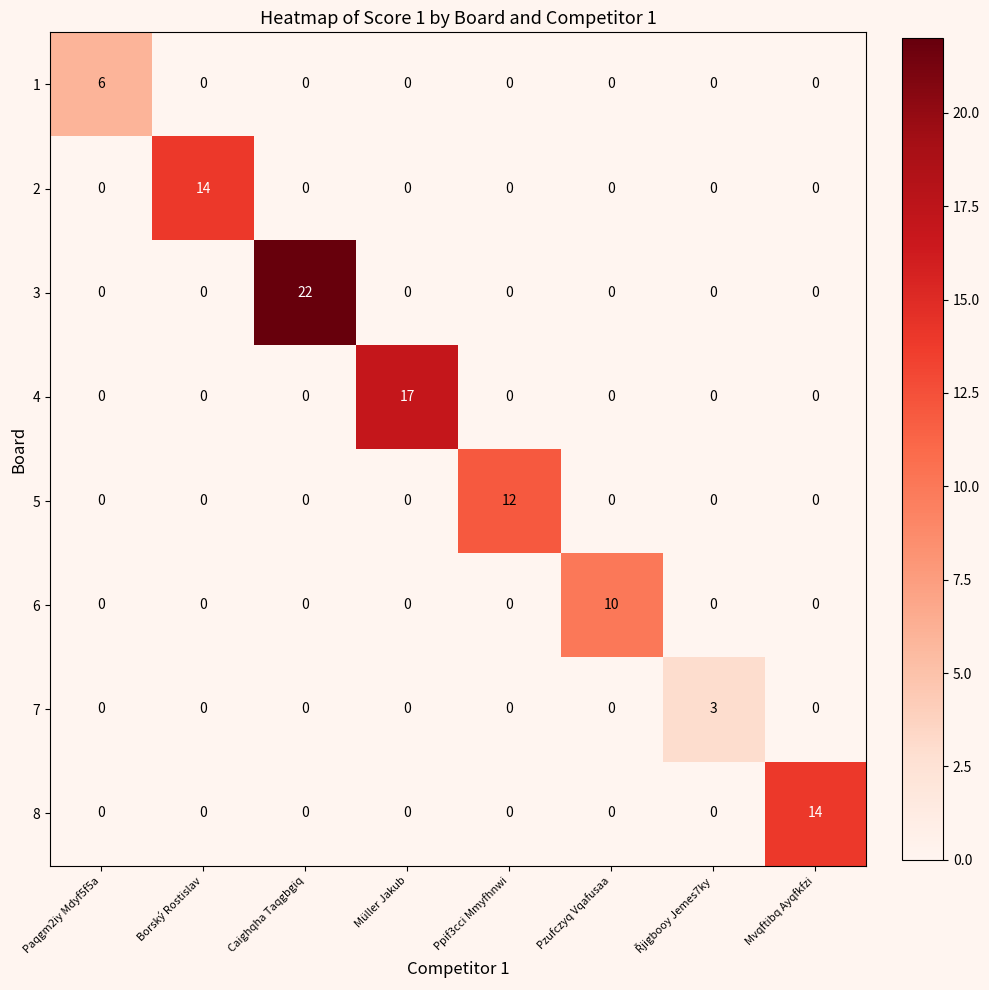

Is it true that 8 equals 0 at Müller Jakub?

True